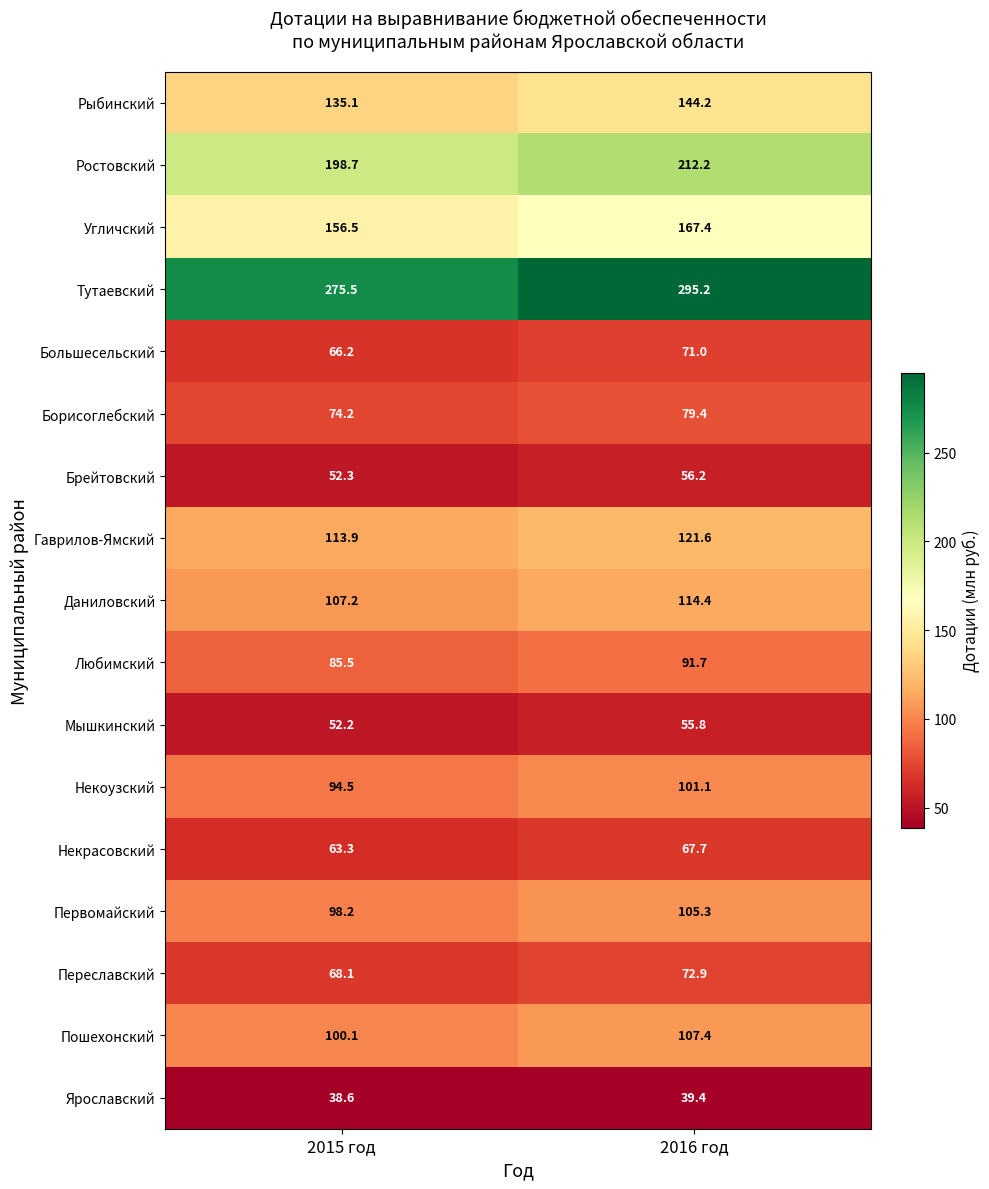

The value of Тутаевский at 2015 год is 275.5. True or false?

True